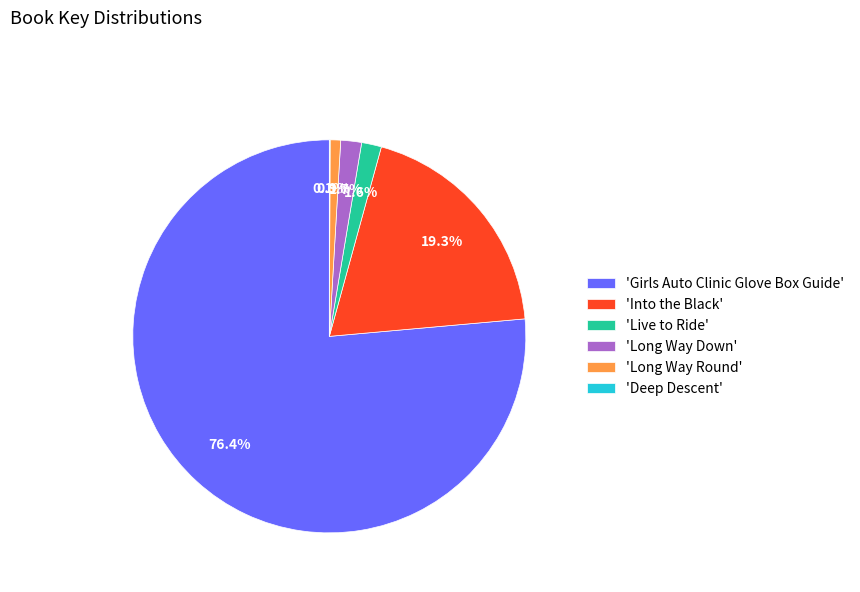

What is the majority slice?

'Girls Auto Clinic Glove Box Guide'